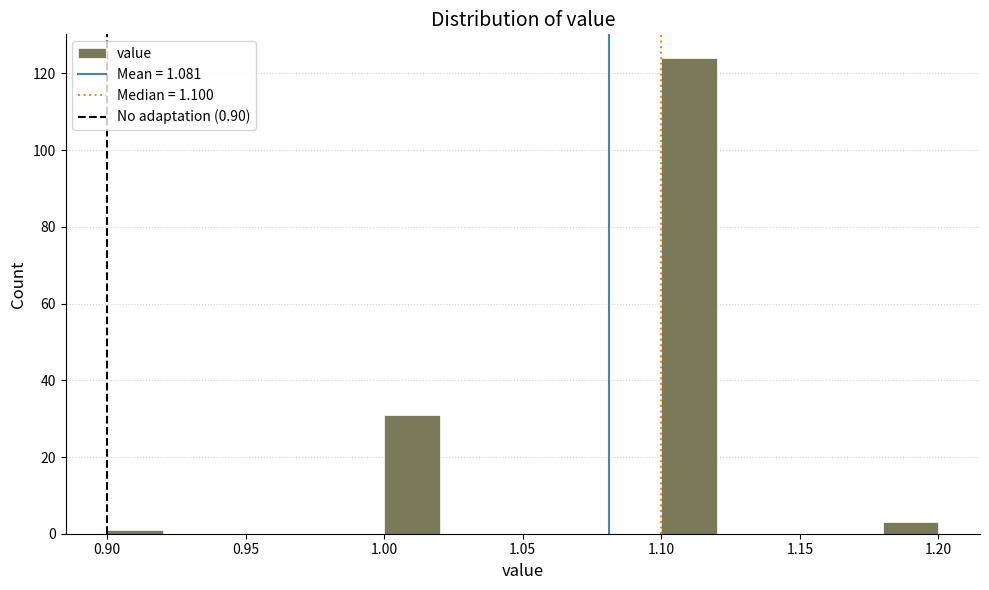

How tall is the bar that spans 1.10 to 1.12 on the x-axis? The values are not printed on the chart, so give them approximately, as read against the axis.

124